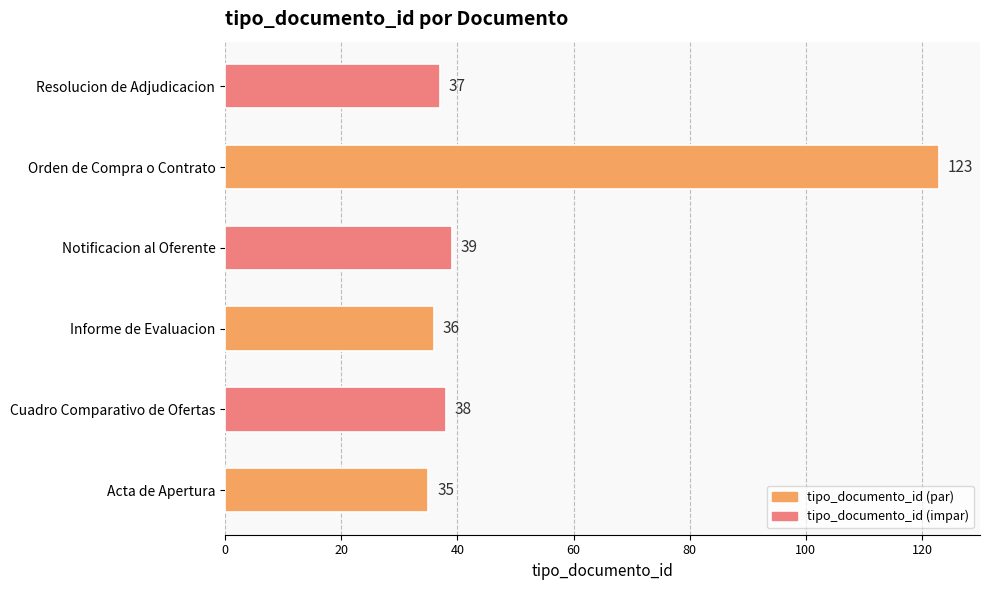

Which category has the highest value across all series?

Orden de Compra o Contrato